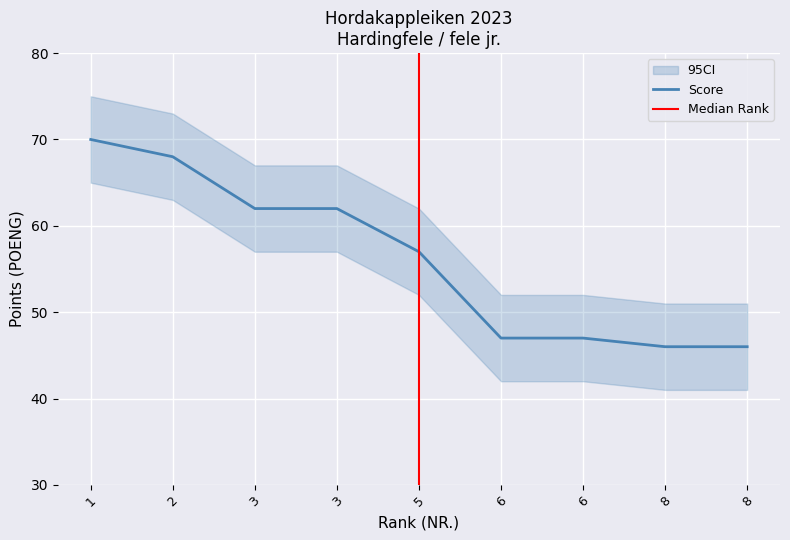

True or false: the data shows 57 at 5.

True